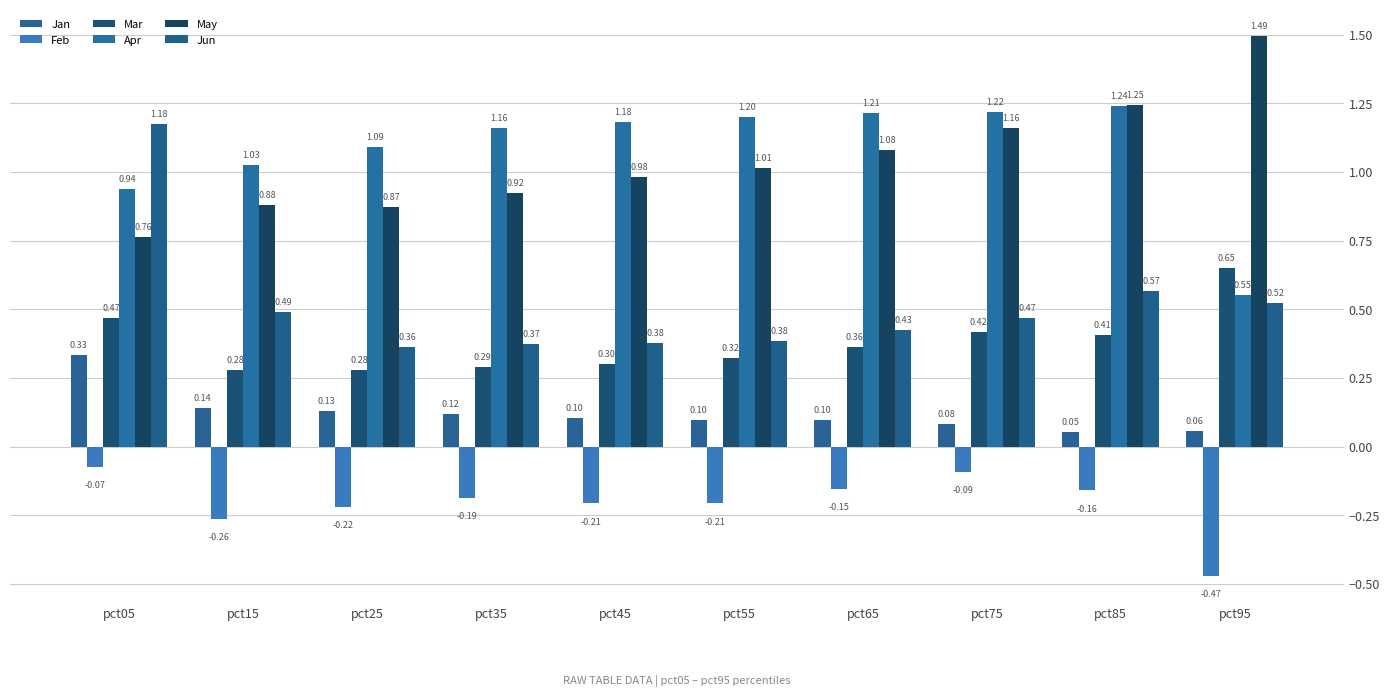

What is the total value across all series at pct35?

2.7